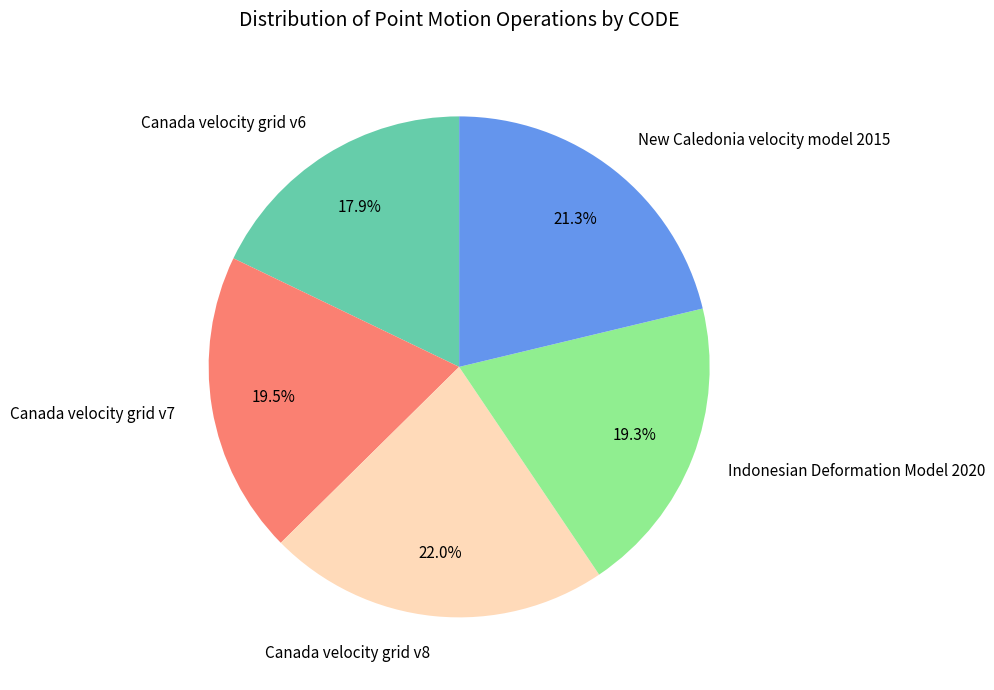

Is there a majority slice in this chart?

No